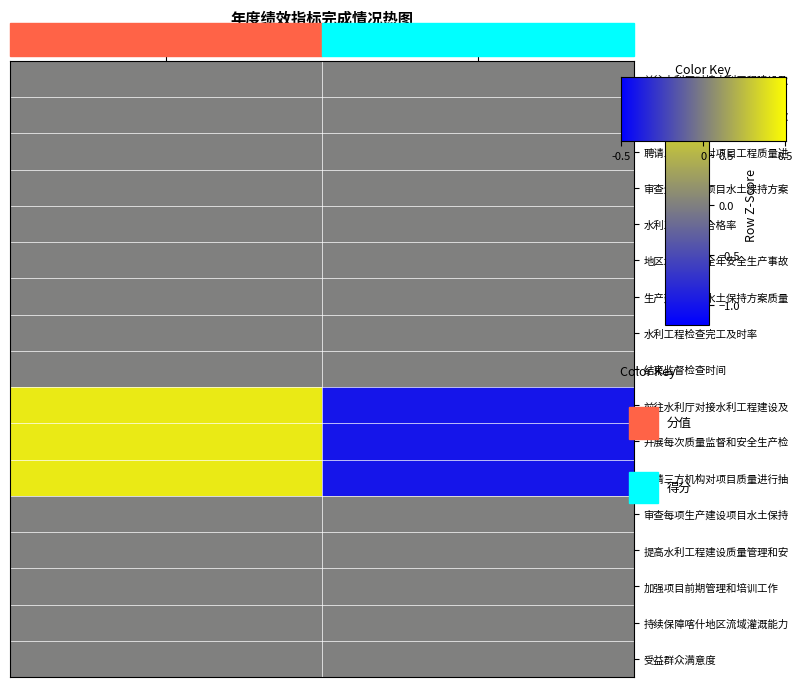

Which label corresponds to the smallest value in the chart?

得分